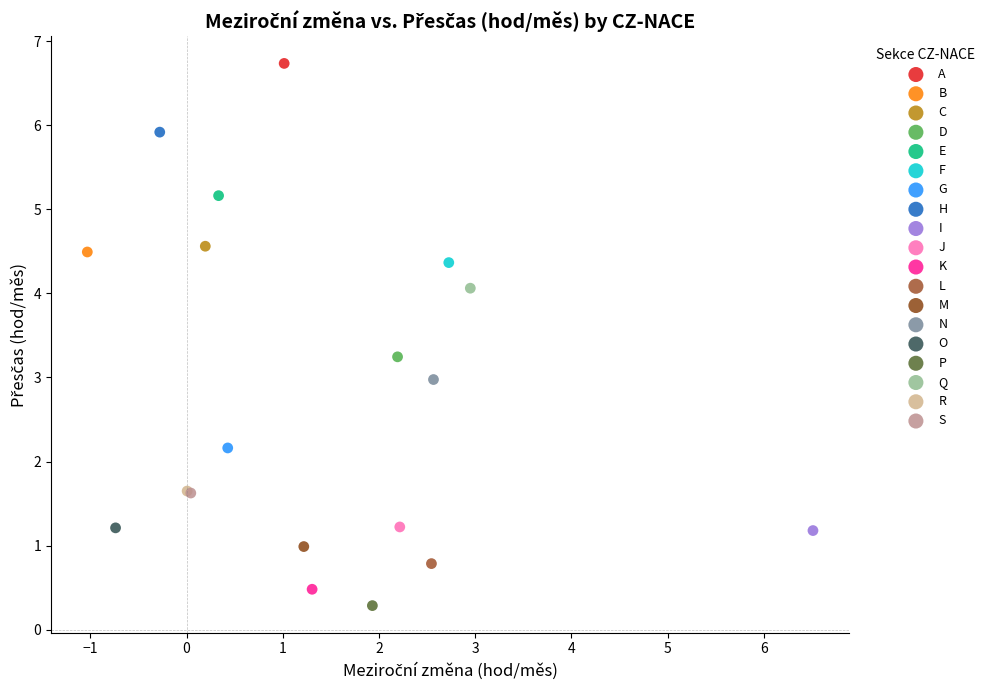

What are all the series names shown in the legend?

A, B, C, D, E, F, G, H, I, J, K, L, M, N, O, P, Q, R, S